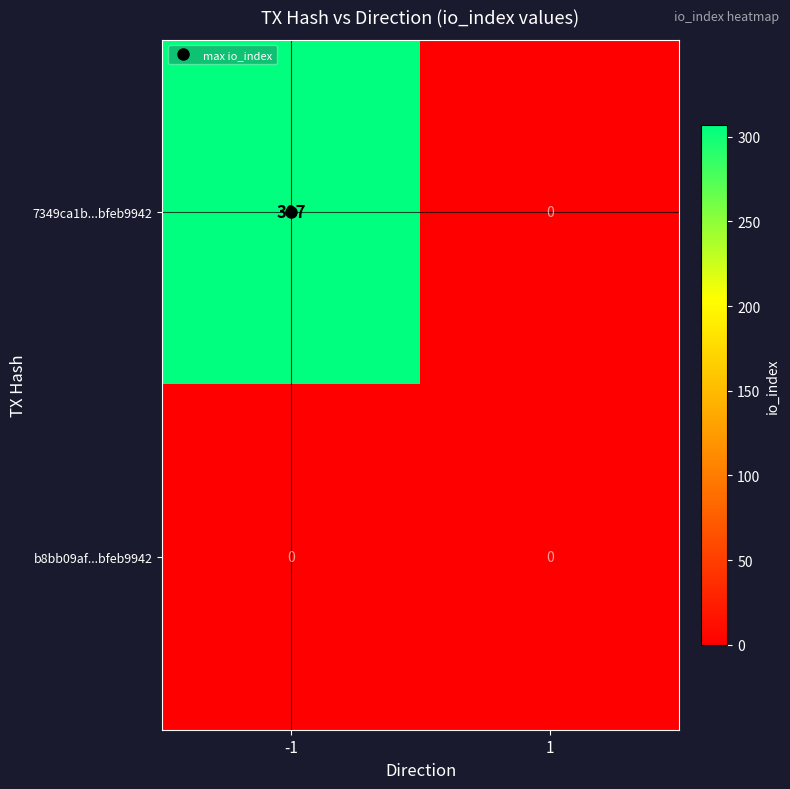

The value of b8bb09af...bfeb9942 at 1 is 0. True or false?

True